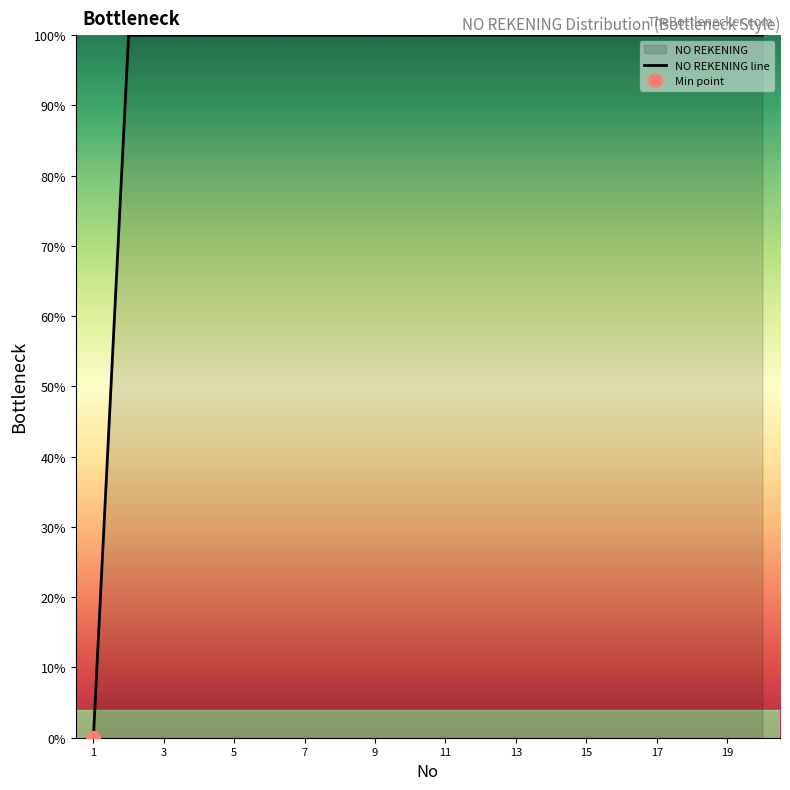

Does the chart display data point markers on the line(s)?

No